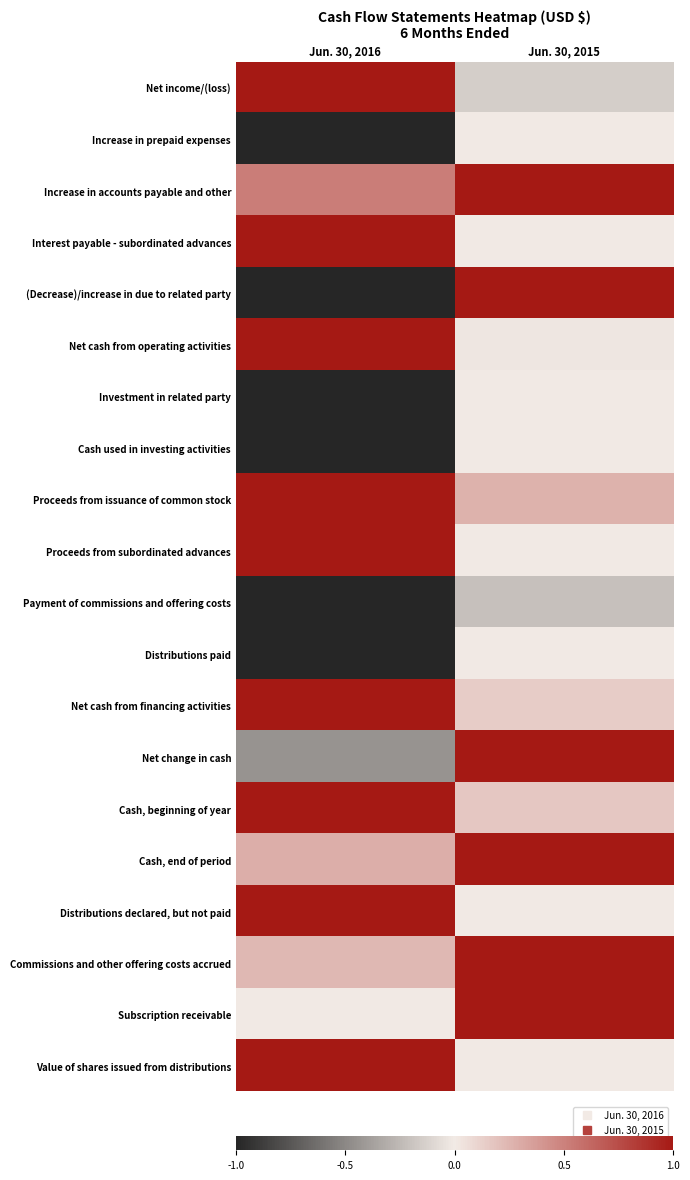

At which category does the chart reach its peak across all series?

Jun. 30, 2016